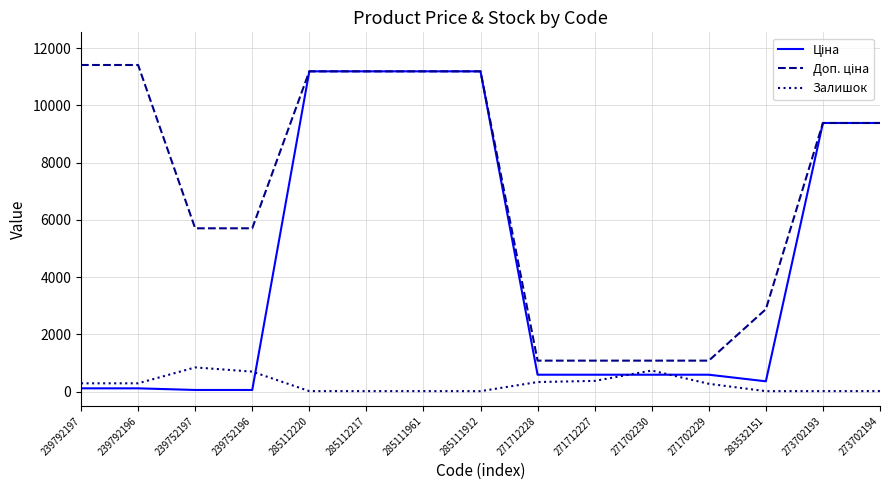

What is the smallest value displayed?

15.0